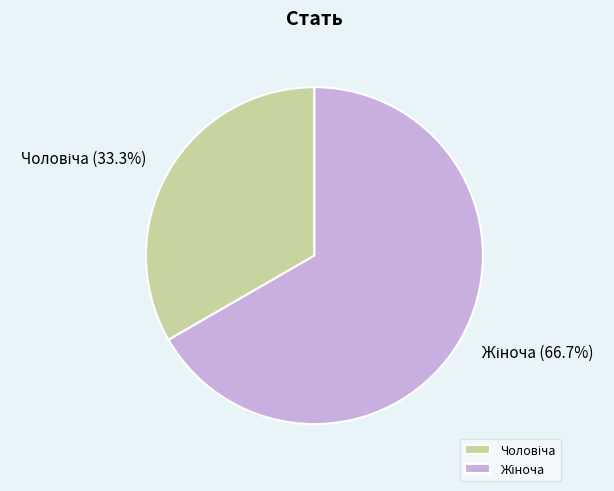

Does any single category account for the majority?

Yes